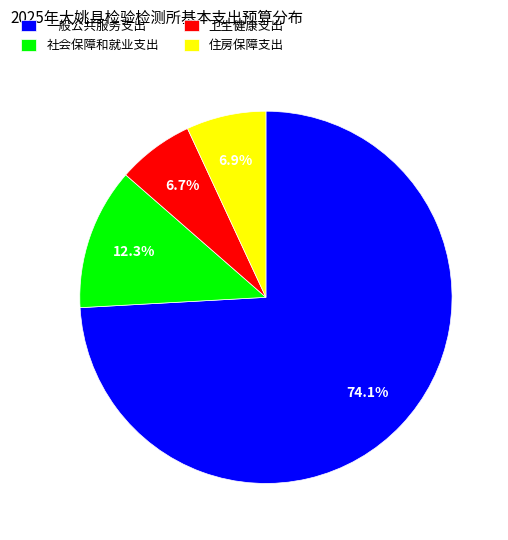

Is the sum of 社会保障和就业支出 and 一般公共服务支出 greater than half?

Yes